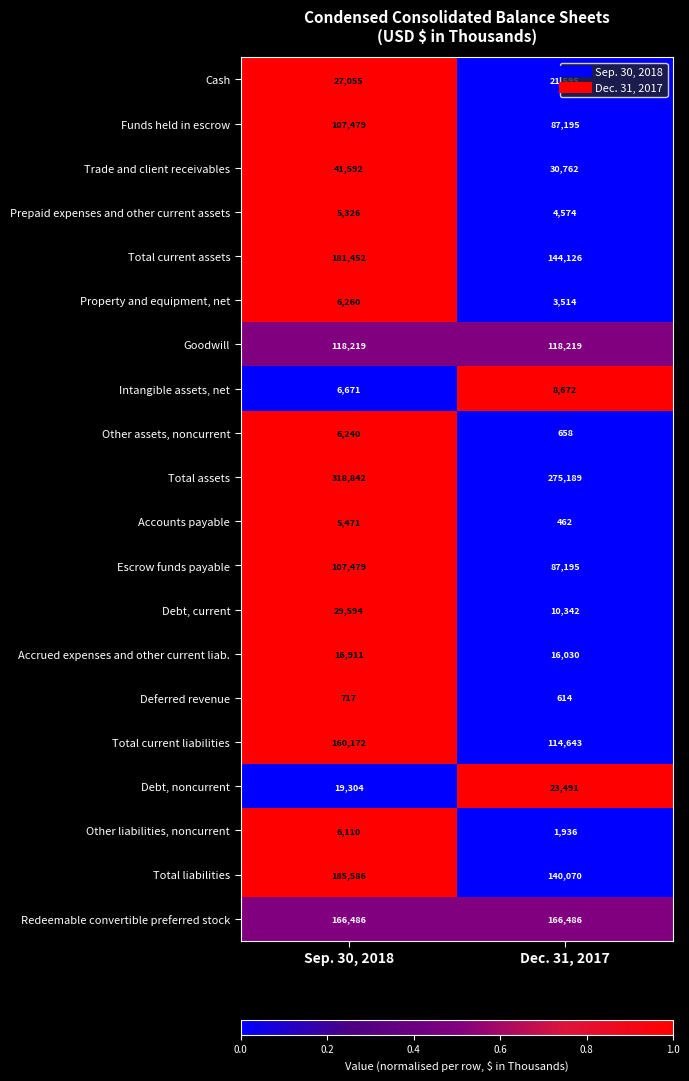

What is the highest value of the Prepaid expenses and other current assets series?

5326